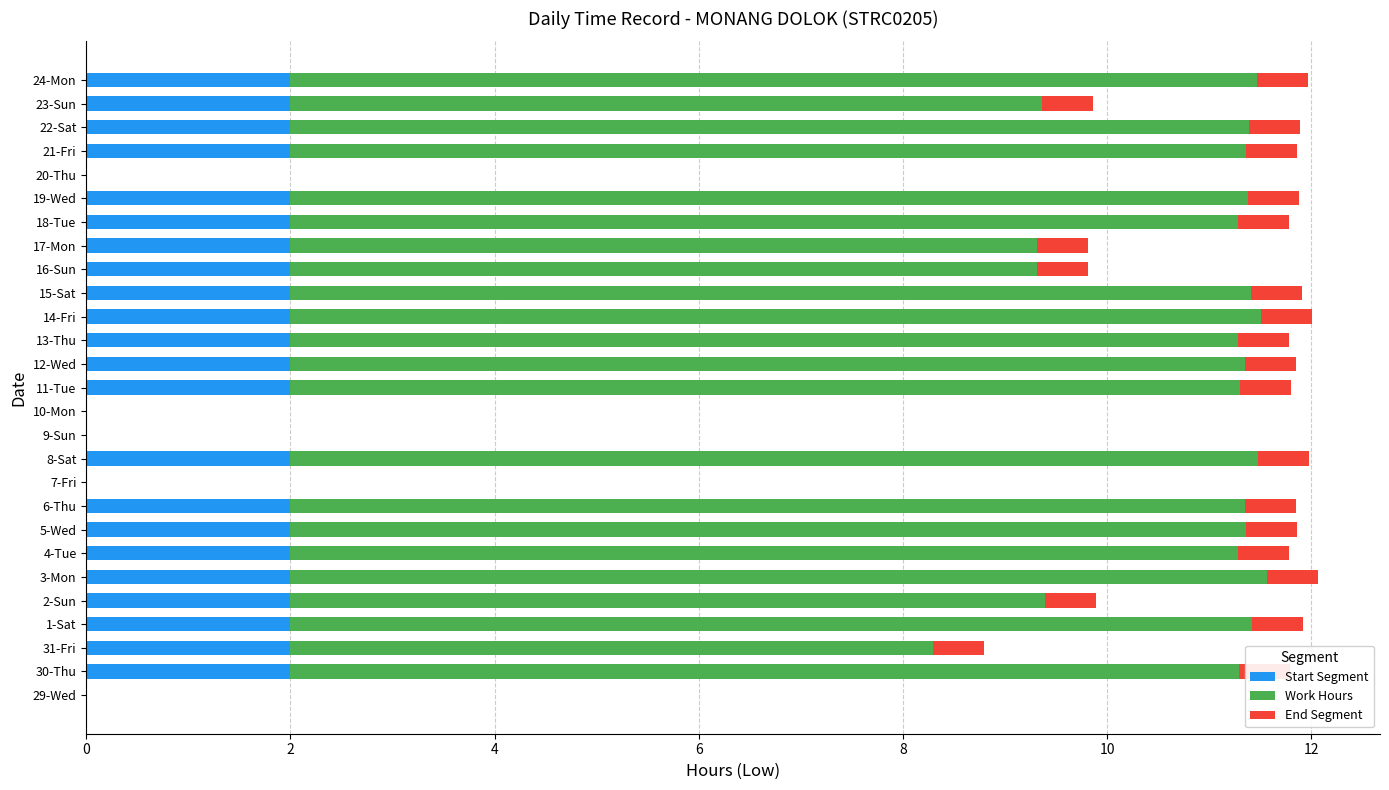

What is the average value of the Work Hours series?

7.2